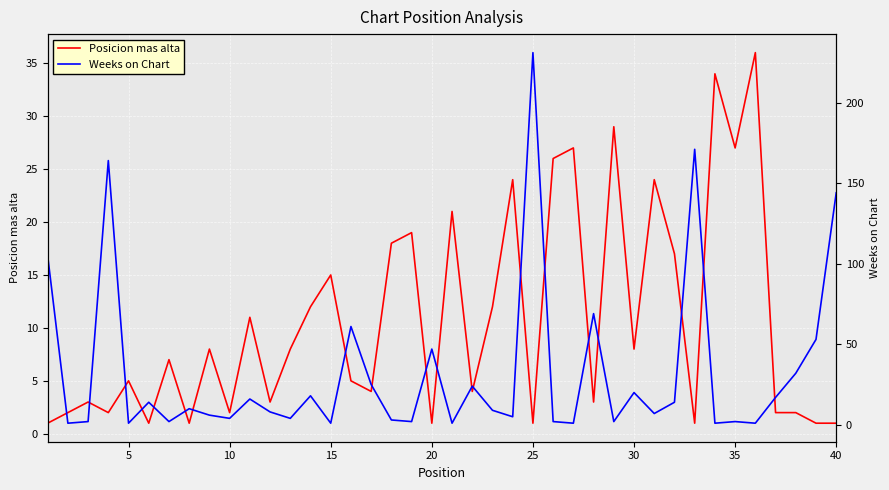

Reading left to right, what are all the values shown in this chart?

Posicion mas alta: 1	2	3	2	5	1	7	1	8	2	11	3	8	12	15	5	4	18	19	1	21	4	12	24	1	26	27	3	29	8	24	17	1	34	27	36	2	2	1	1
Weeks on Chart: 105	1	2	164	1	14	2	10	6	4	16	8	4	18	1	61	25	3	2	47	1	24	9	5	231	2	1	69	2	20	7	14	171	1	2	1	17	32	53	144